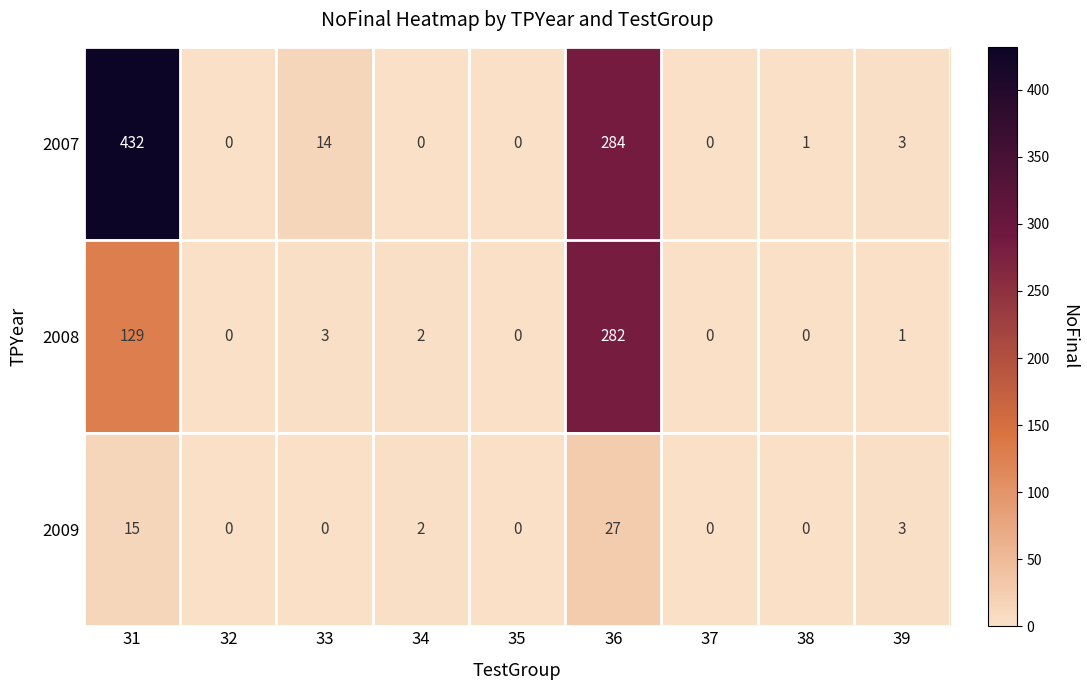

What is the greatest value displayed?

432